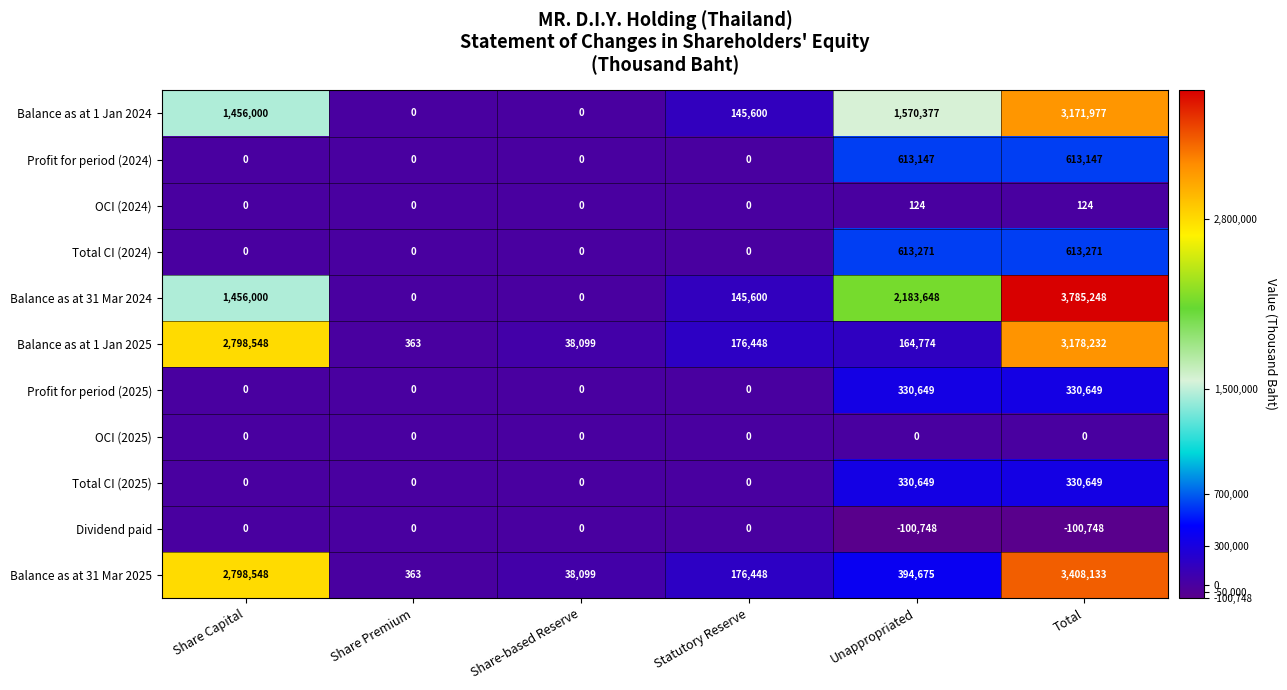

Which series has the largest total across all categories?

Balance as at 31 Mar 2024